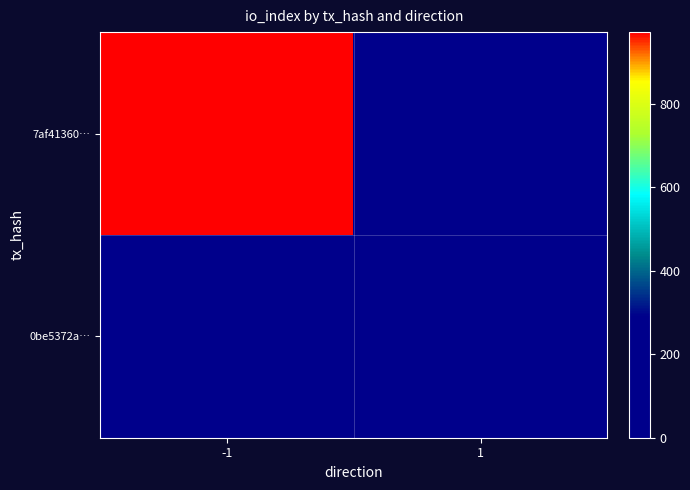

Between -1 and 1, which series saw the biggest shift?

7af41360…